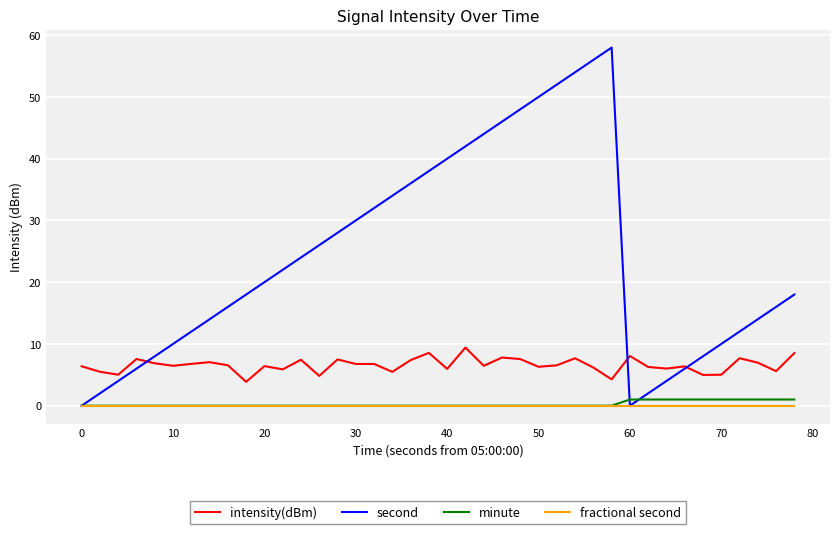

What is the maximum value shown in the chart?

58.0